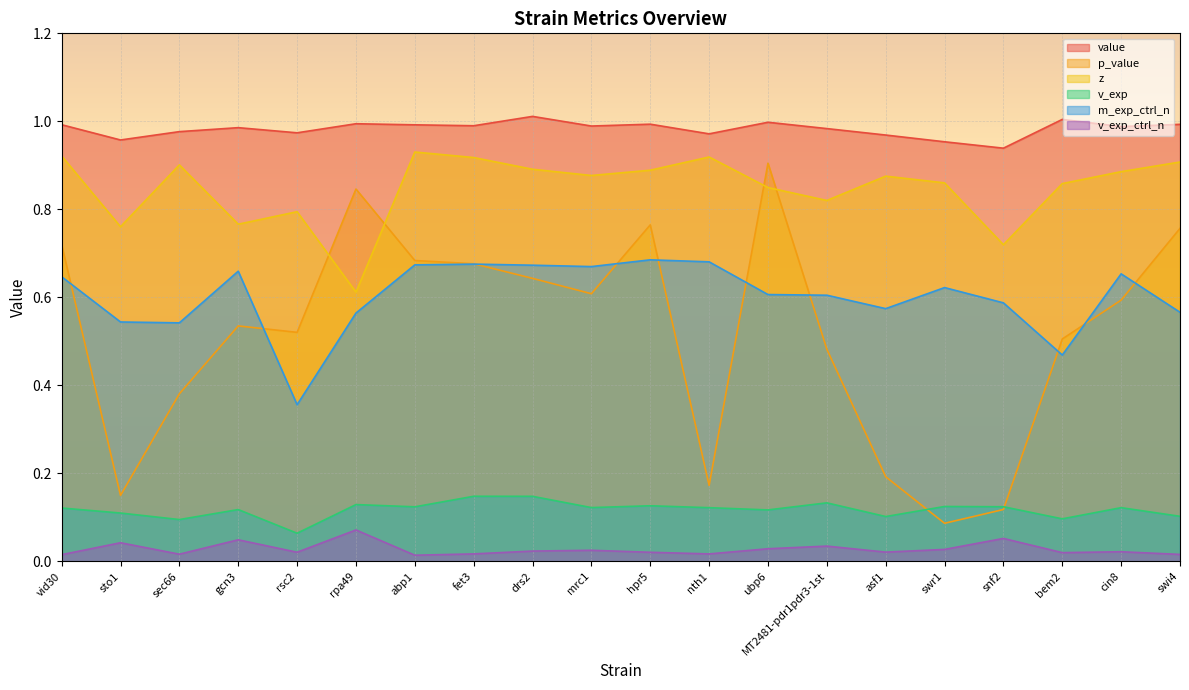

Reading left to right, extract all data points from this chart.

value: 1.0	1.0	1.0	1.0	1.0	1.0	1.0	1.0	1.0	1.0	1.0	1.0	1.0	1.0	1.0	1.0	0.9	1.0	1.0	1.0
p_value: 0.7	0.2	0.4	0.5	0.5	0.8	0.7	0.7	0.6	0.6	0.8	0.2	0.9	0.5	0.2	0.1	0.1	0.5	0.6	0.8
z: 0.9	0.8	0.9	0.8	0.8	0.6	0.9	0.9	0.9	0.9	0.9	0.9	0.8	0.8	0.9	0.9	0.7	0.9	0.9	0.9
v_exp: 0.1	0.1	0.1	0.1	0.1	0.1	0.1	0.1	0.1	0.1	0.1	0.1	0.1	0.1	0.1	0.1	0.1	0.1	0.1	0.1
m_exp_ctrl_n: 0.6	0.5	0.5	0.7	0.4	0.6	0.7	0.7	0.7	0.7	0.7	0.7	0.6	0.6	0.6	0.6	0.6	0.5	0.7	0.6
v_exp_ctrl_n: 0.0	0.0	0.0	0.0	0.0	0.1	0.0	0.0	0.0	0.0	0.0	0.0	0.0	0.0	0.0	0.0	0.1	0.0	0.0	0.0